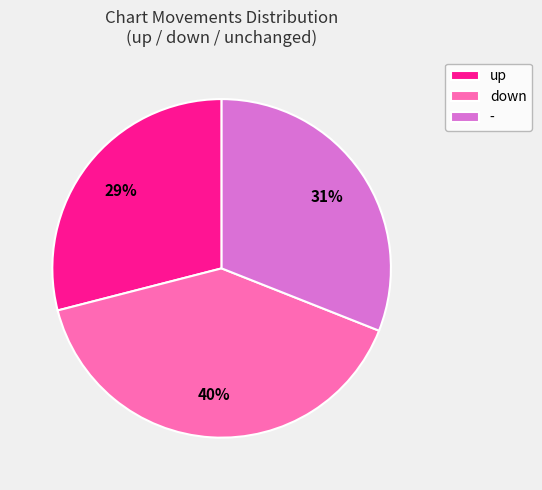

Approximately how many times larger is the value at down compared to -?

1.3